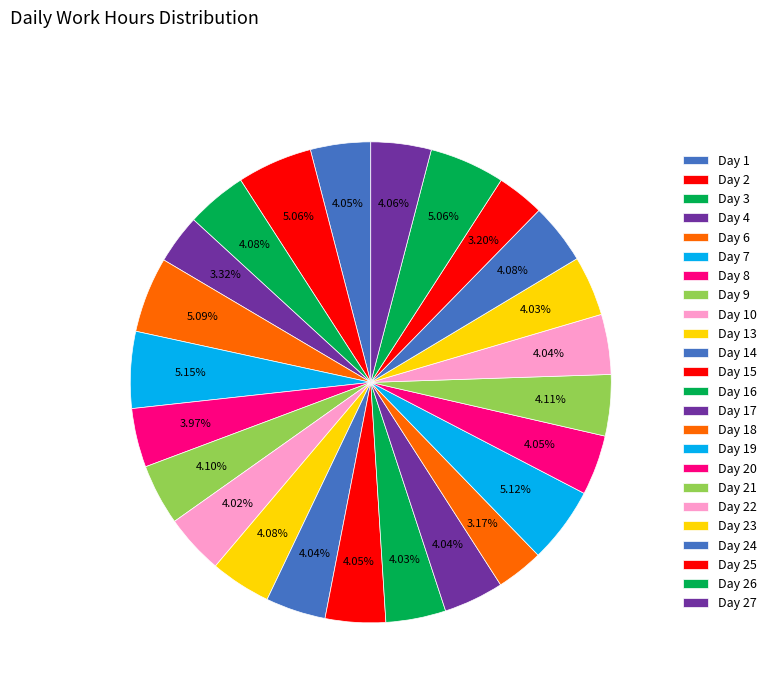

To the nearest percent, what is the average slice percentage?

4%